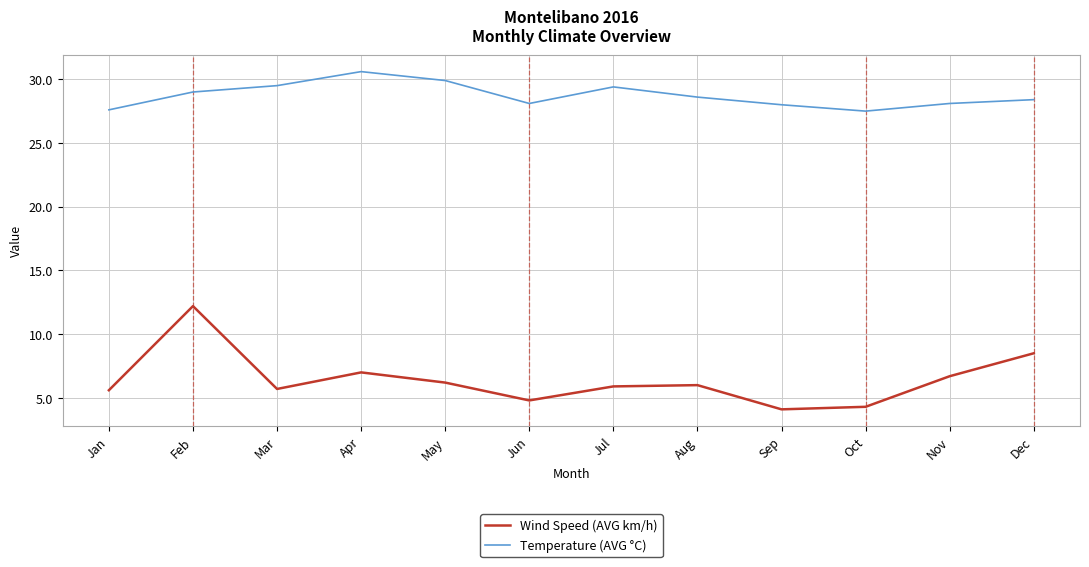

Is it true that Temperature (AVG °C) equals 28.1 at Jun?

True